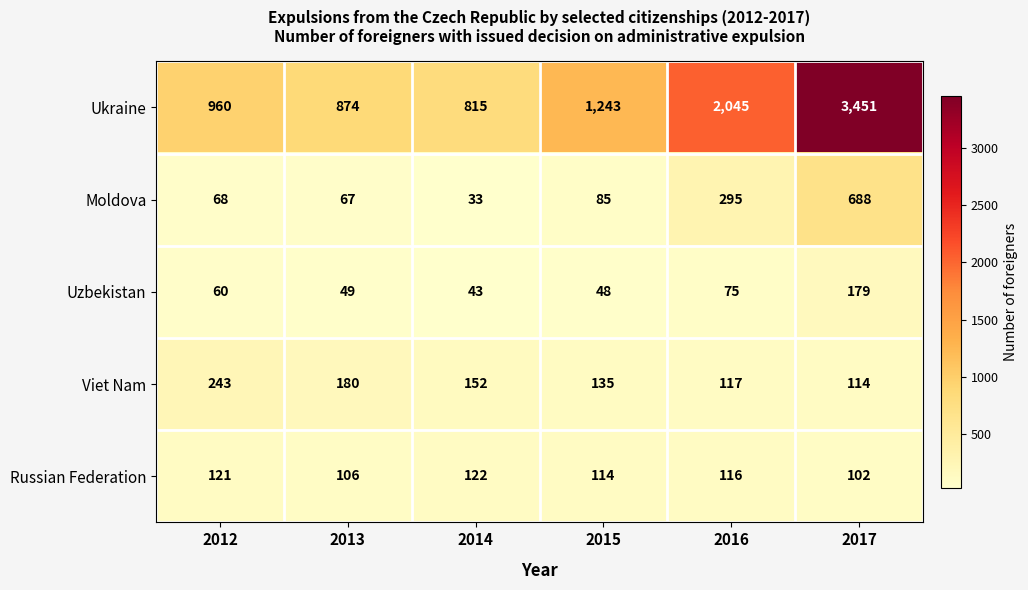

Count the number of data series in this chart.

5